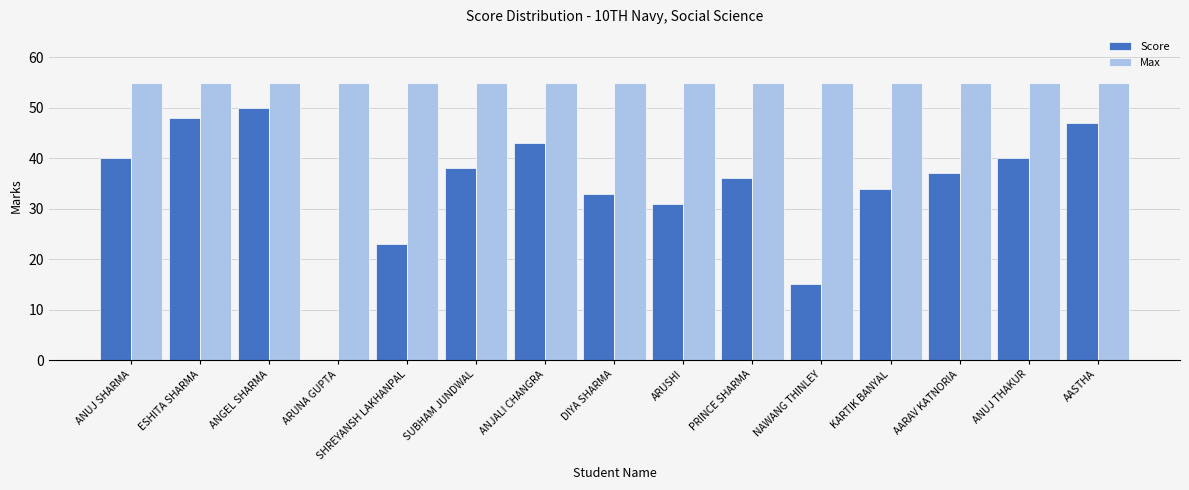

Which series has the largest range (max minus min)?

Score